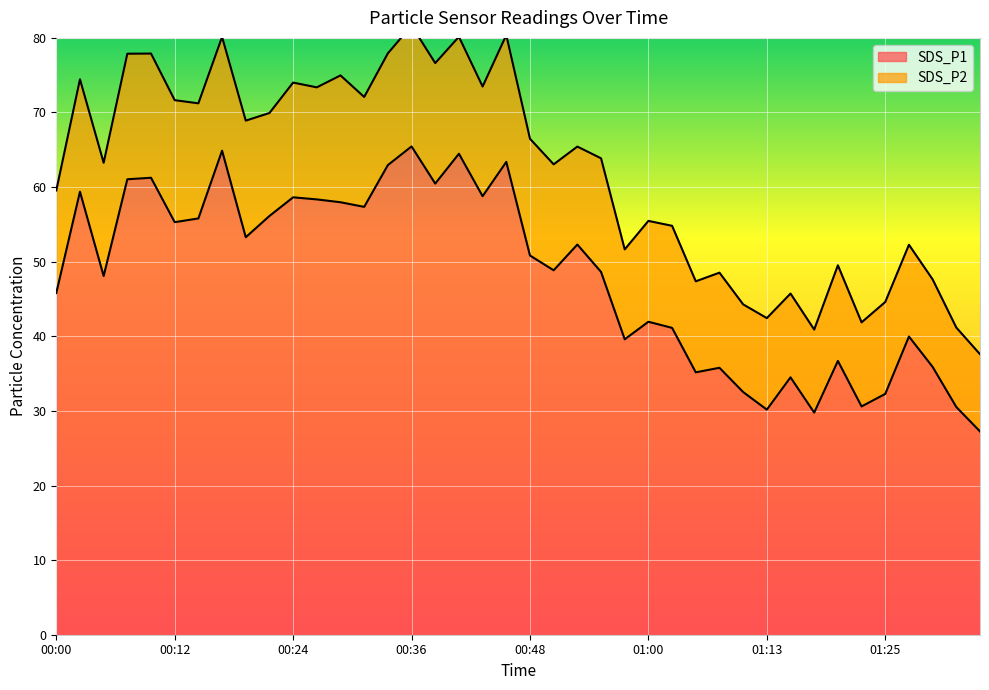

What is the minimum value shown in the chart?

27.2